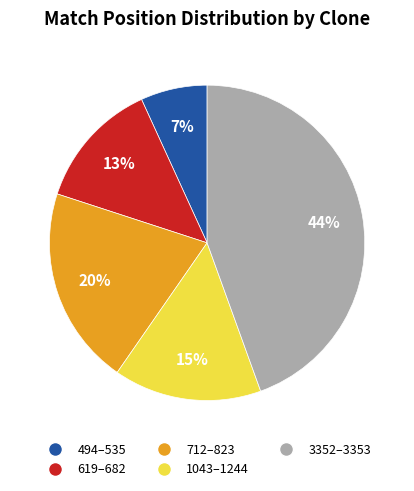

Is there a majority slice in this chart?

No